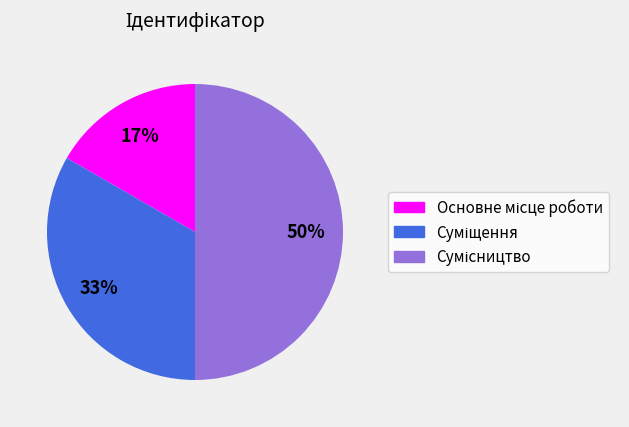

How many slices are in this pie chart?

3